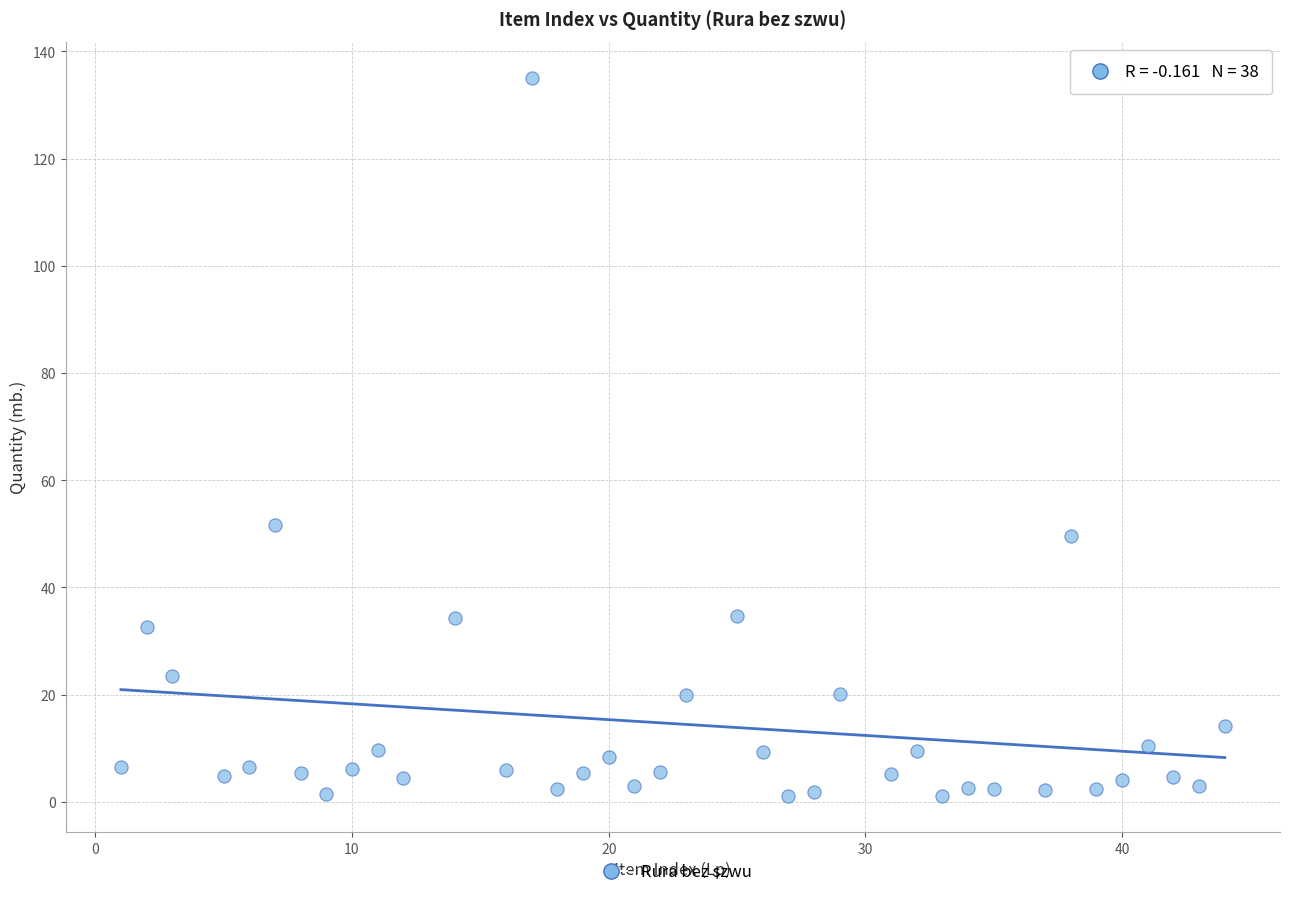

What Y value in the scatter plot is closest to 68?

51.7